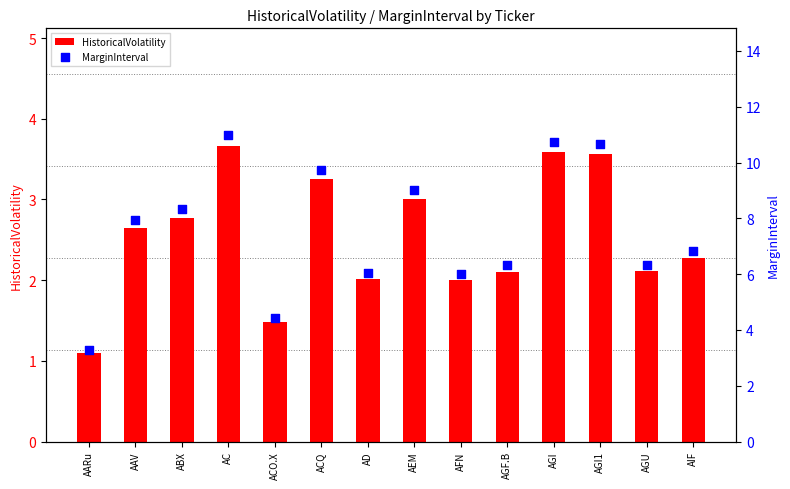

Which series has the largest total across all categories?

MarginInterval